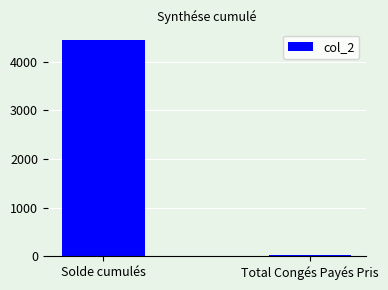

List the labels in order of value, largest first.

Solde cumulés, Total Congés Payés Pris